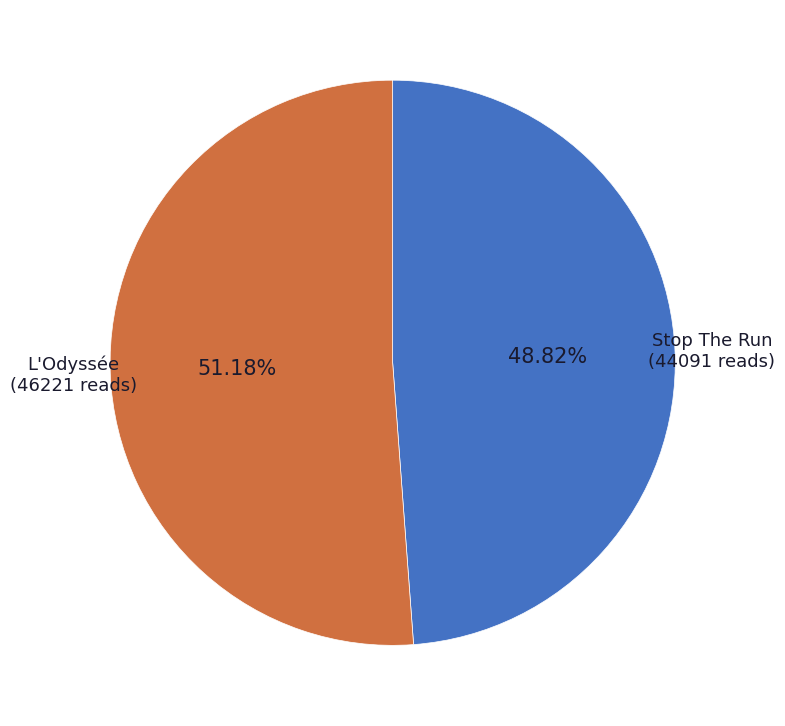

To the nearest percent, what portion does L'Odyssée represent?

51%